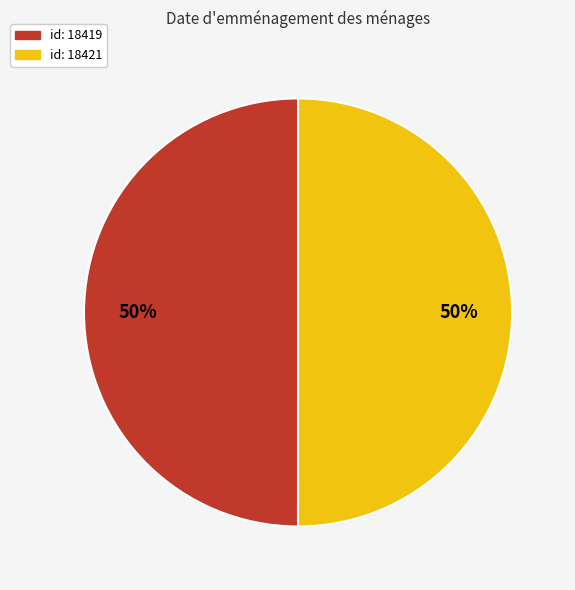

To the nearest percent, what is the average slice percentage?

50%